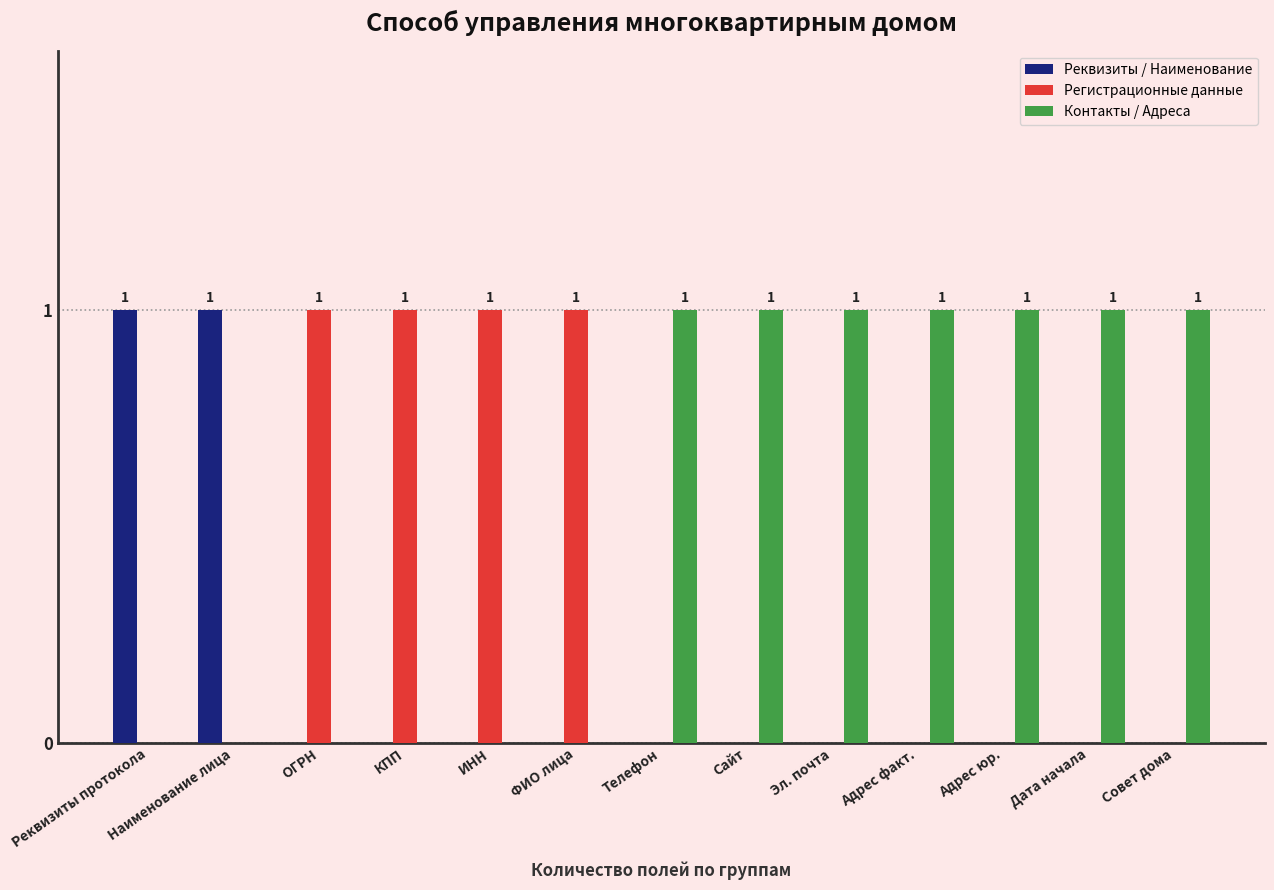

What is the average value of the Контакты / Адреса series?

1